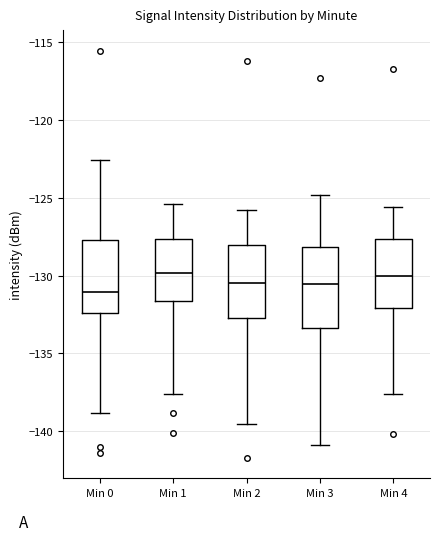

Reading left to right, transcribe this box plot: for each box, give where its median line is, the range the box spans, and where its two whiskers end, as read against the y-axis. The values are not printed on the chart, so give them approximately, as read against the axis.

Min 0: median -131.0, box -132.5 to -127.5, whiskers -139.0 to -122.5
Min 1: median -130.0, box -131.5 to -127.5, whiskers -137.5 to -125.5
Min 2: median -130.5, box -132.5 to -128.0, whiskers -139.5 to -126.0
Min 3: median -130.5, box -133.5 to -128.0, whiskers -141.0 to -125.0
Min 4: median -130.0, box -132.0 to -127.5, whiskers -137.5 to -125.5